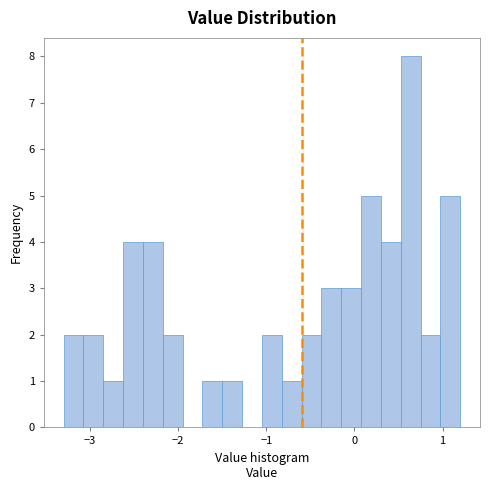

Read against the x-axis, roughly where is the centre of the tallest bar?

0.6